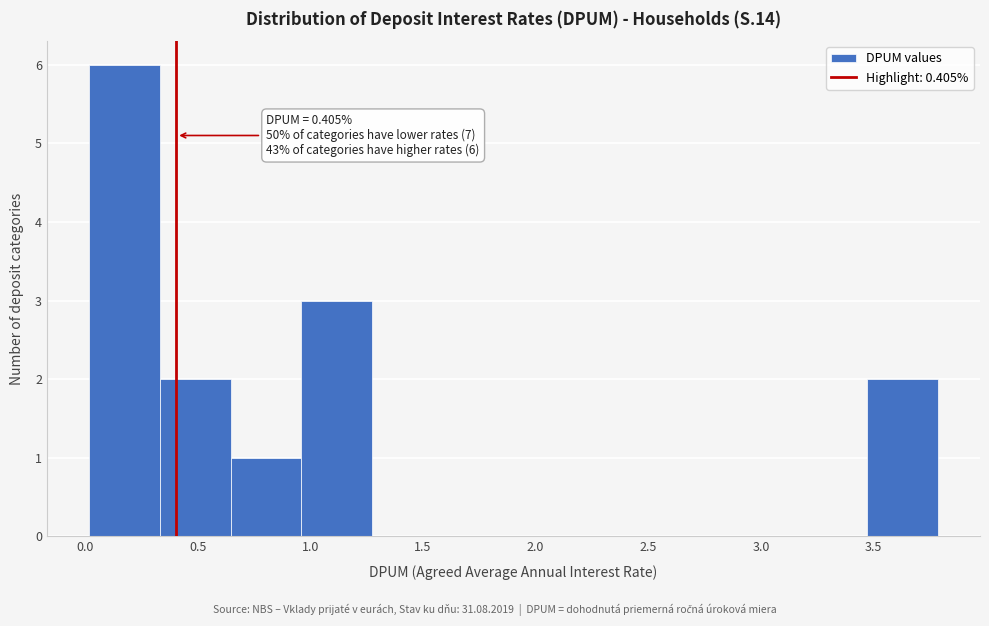

Over which range of the x-axis is the bar tallest?

0.00 to 0.35